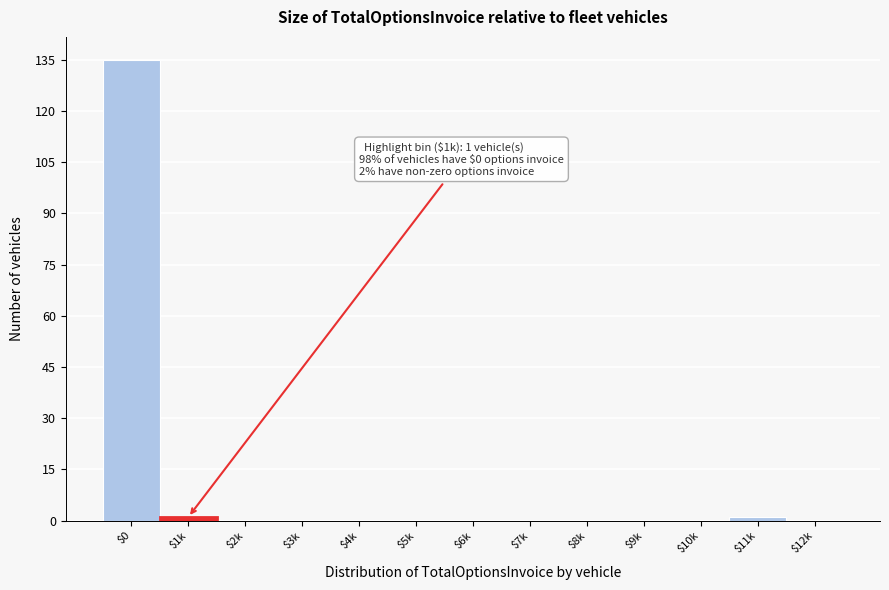

Which category has the highest value across all series?

$0